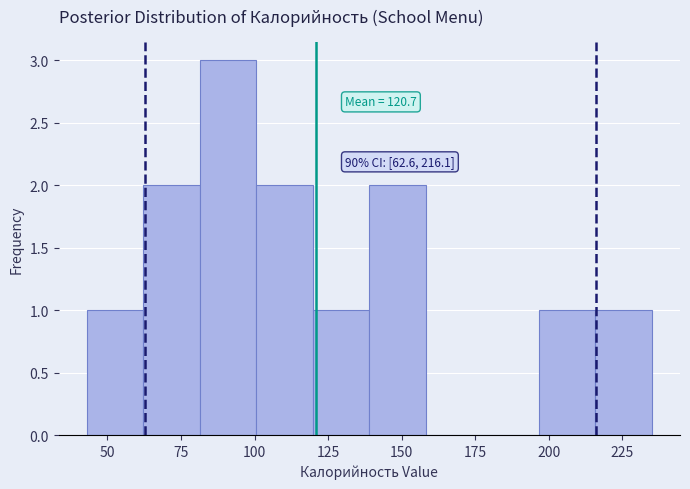

Read against the x-axis, roughly where is the centre of the tallest bar?

90